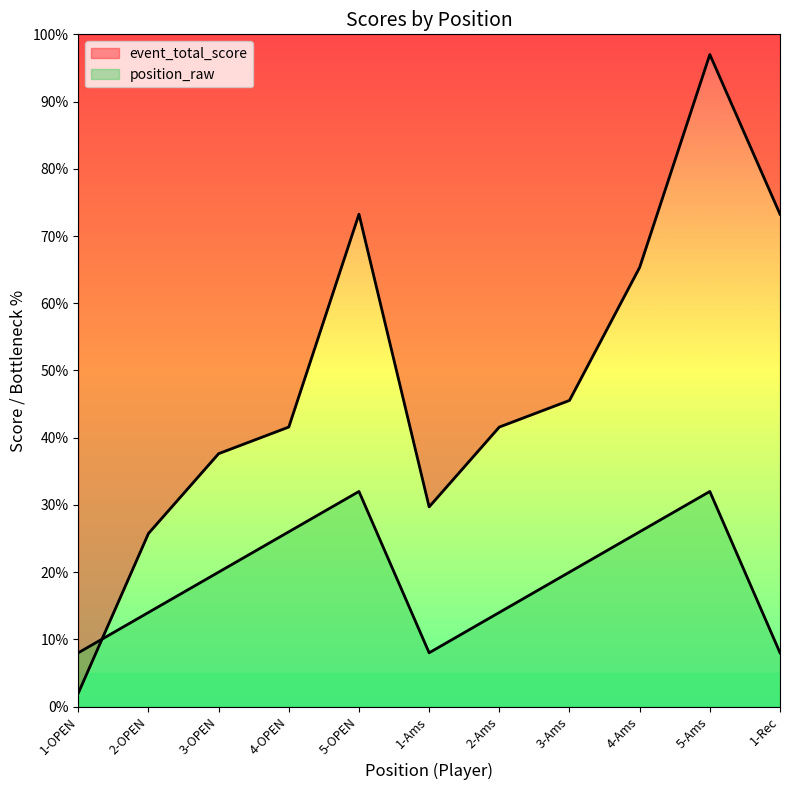

True or false: position_raw has more than 2 interior local peaks.

False